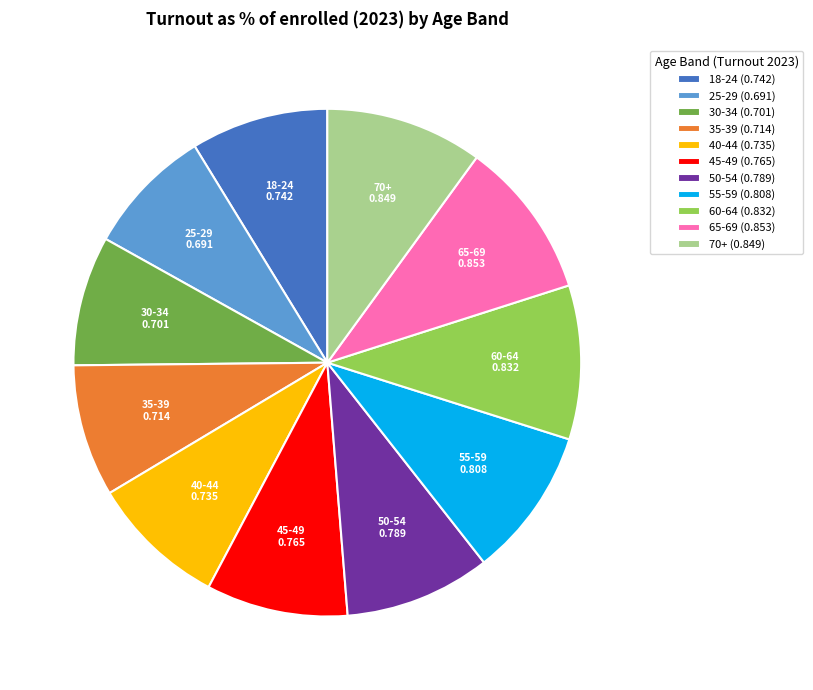

Is the sum of 70+ (0.849) and 65-69 (0.853) greater than half?

No